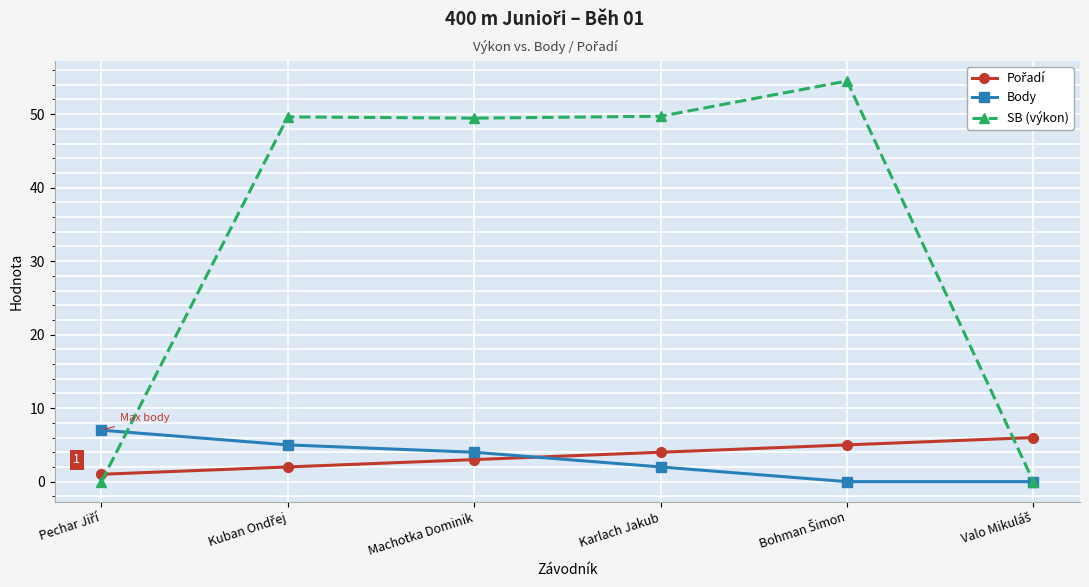

At how many categories does at least one series exceed 42?

4